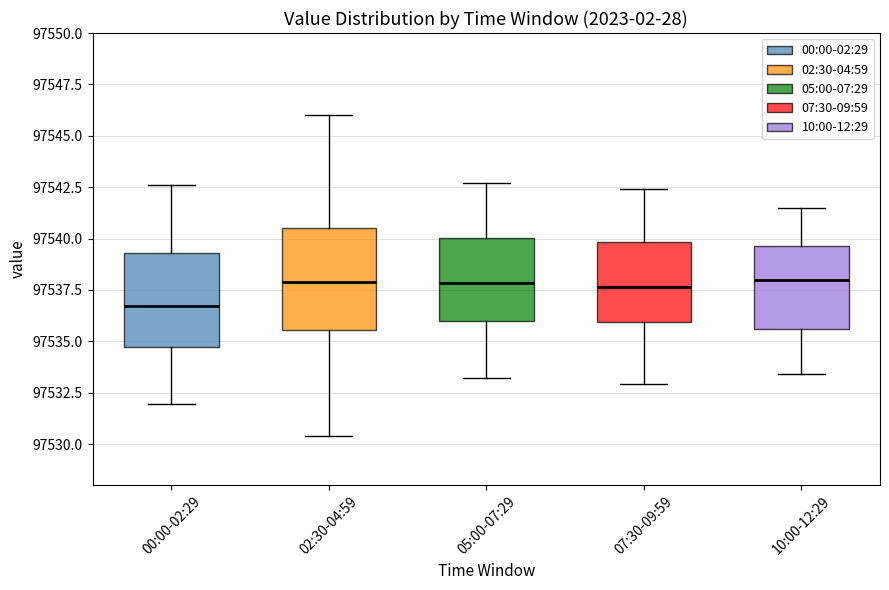

Where is the lower edge of the box for 02:30-04:59 on the y-axis? The values are not printed on the chart, so give them approximately, as read against the axis.

97535.5